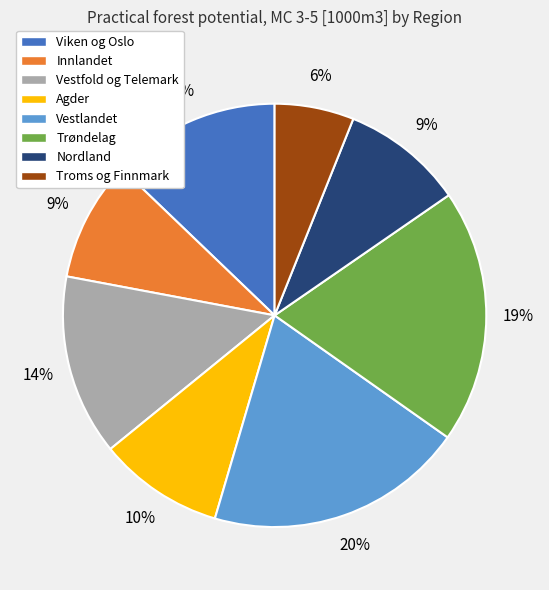

Combined, do Nordland and Trøndelag account for over 50%?

No